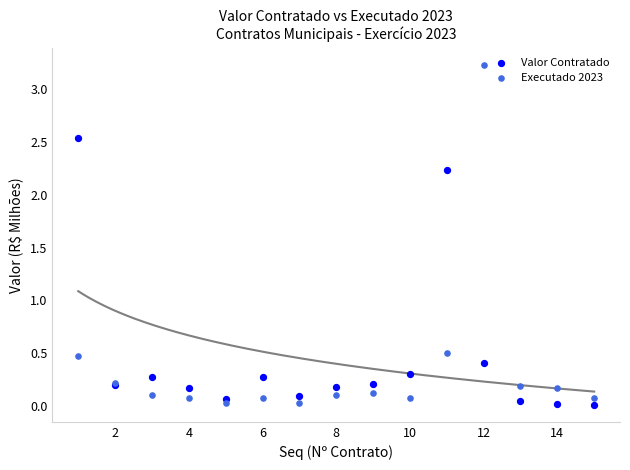

Which series has the widest spread of Y values?

Executado 2023